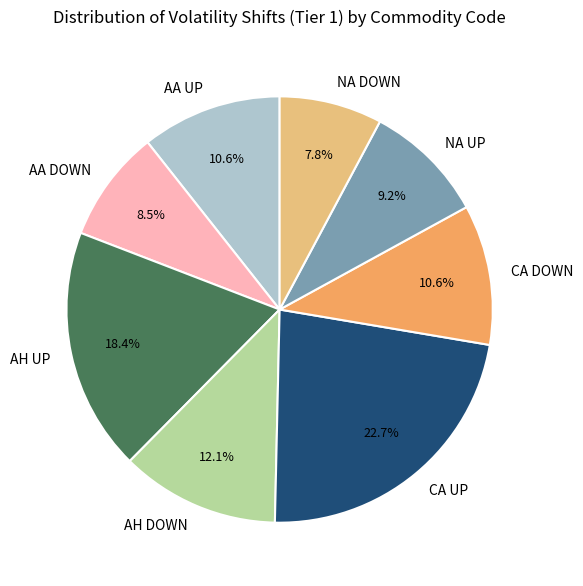

Is it true that AH DOWN is 25% of the pie?

False